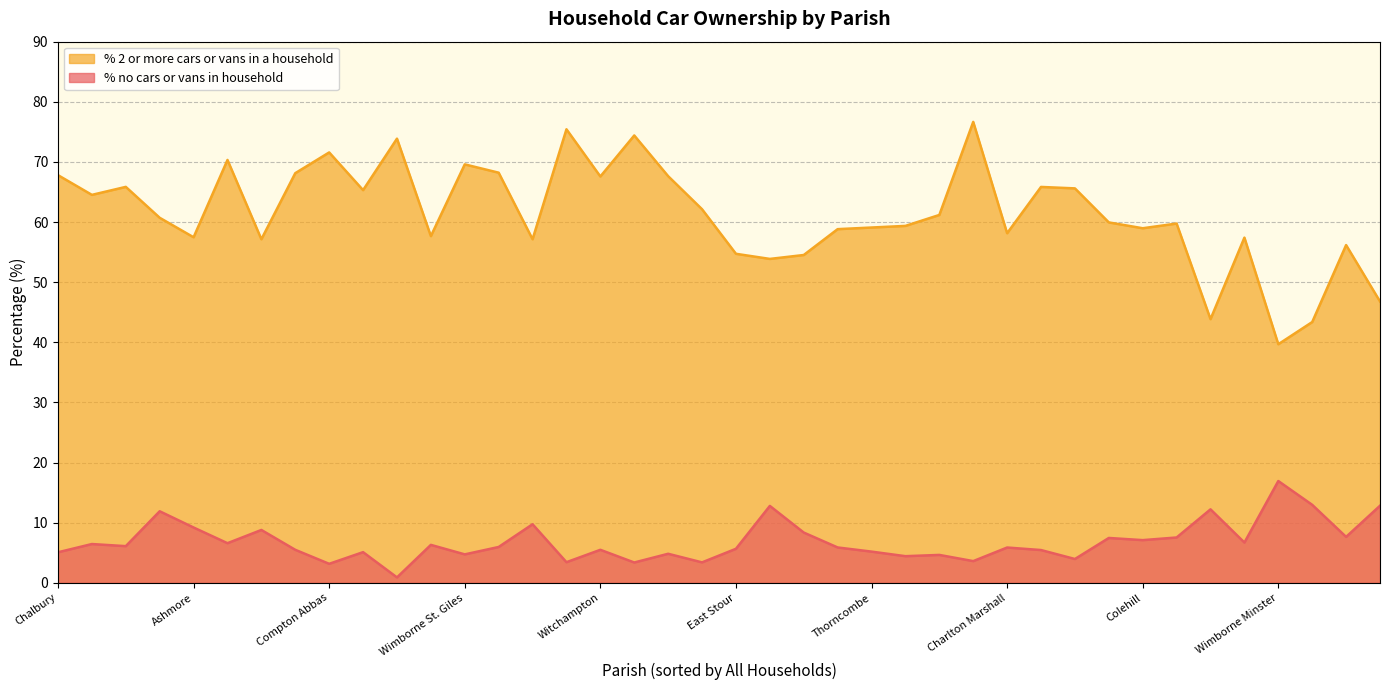

What is the average value of the % no cars or vans in household series?

6.8